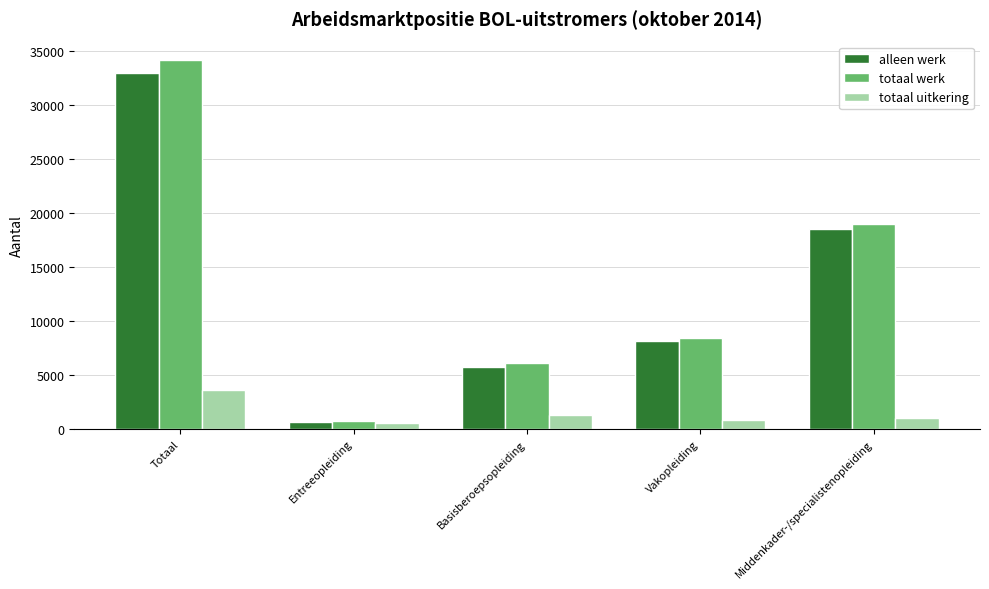

What is the value of the totaal werk bar at the 5th from the left?

18940